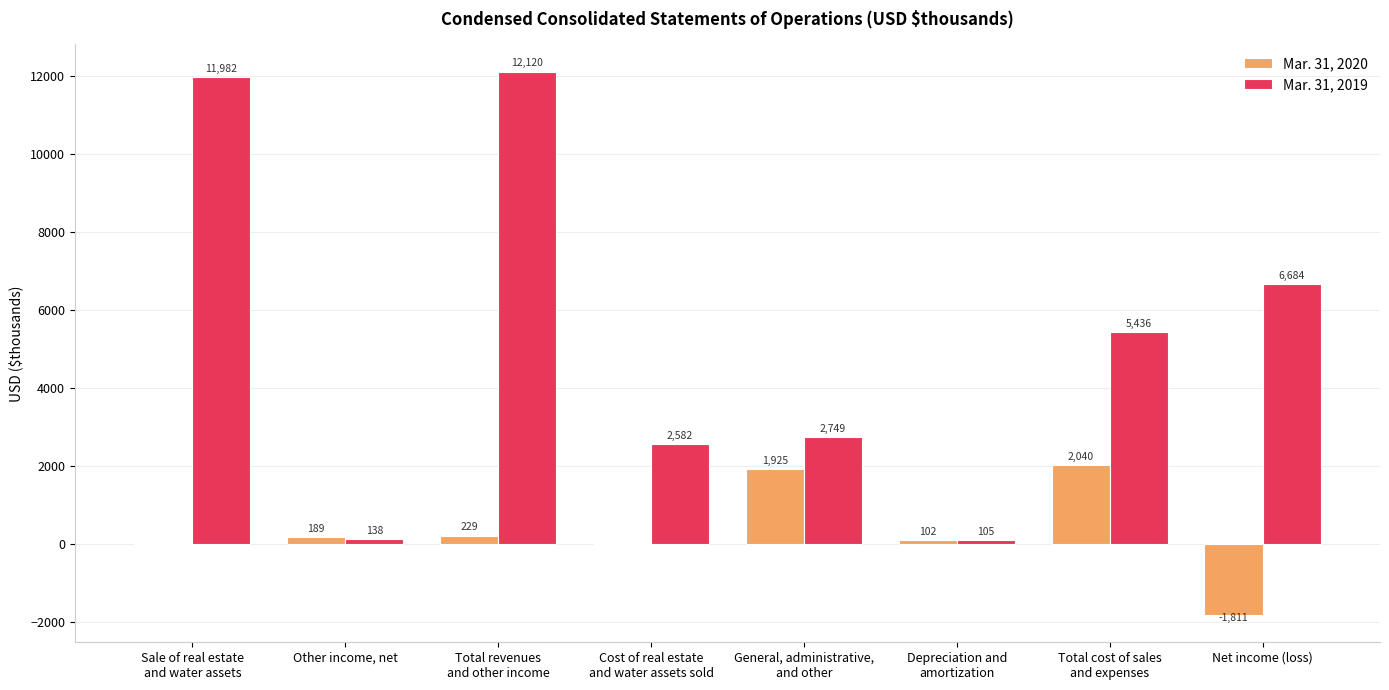

What is the maximum value for Mar. 31, 2020?

2040